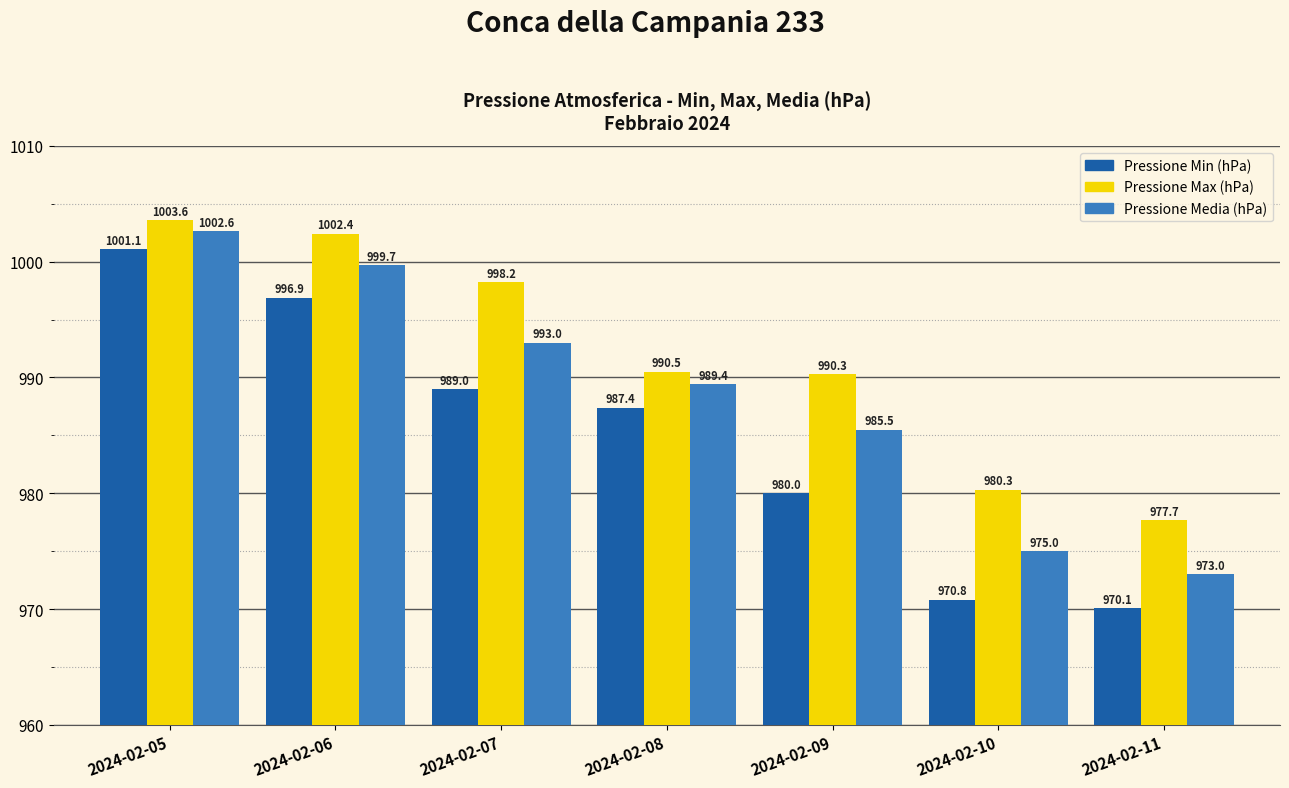

Is it true that Pressione Max (hPa) equals 1003.6 at 2024-02-05?

True